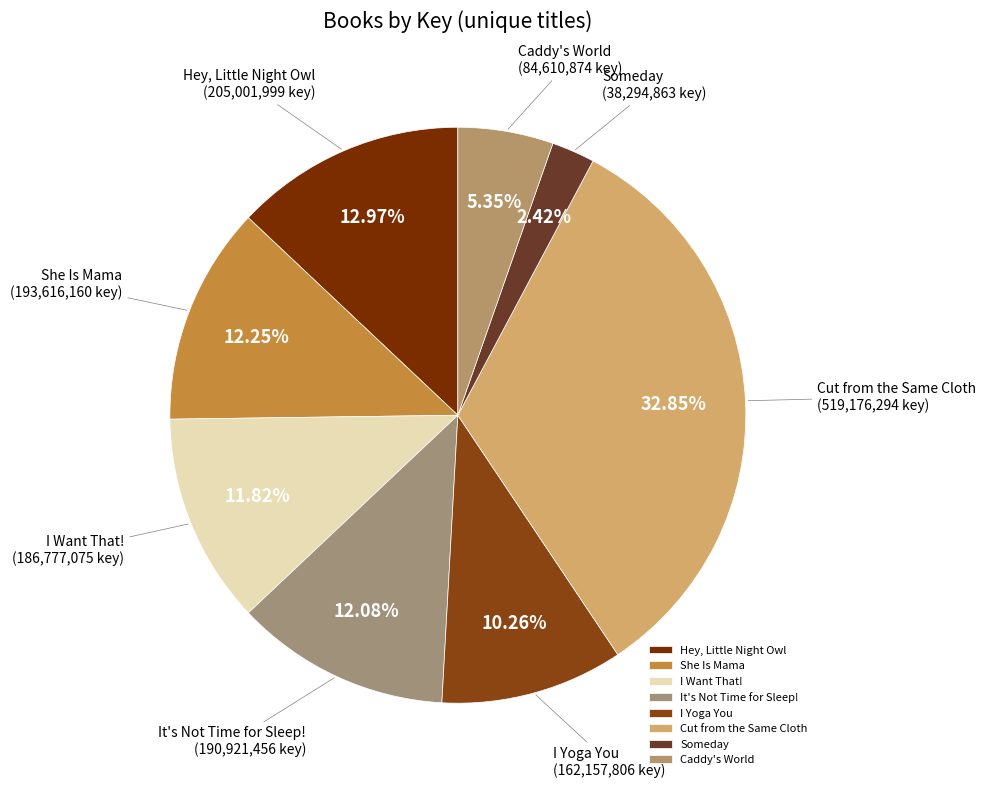

Is Cut from the Same Cloth the majority of the pie?

No